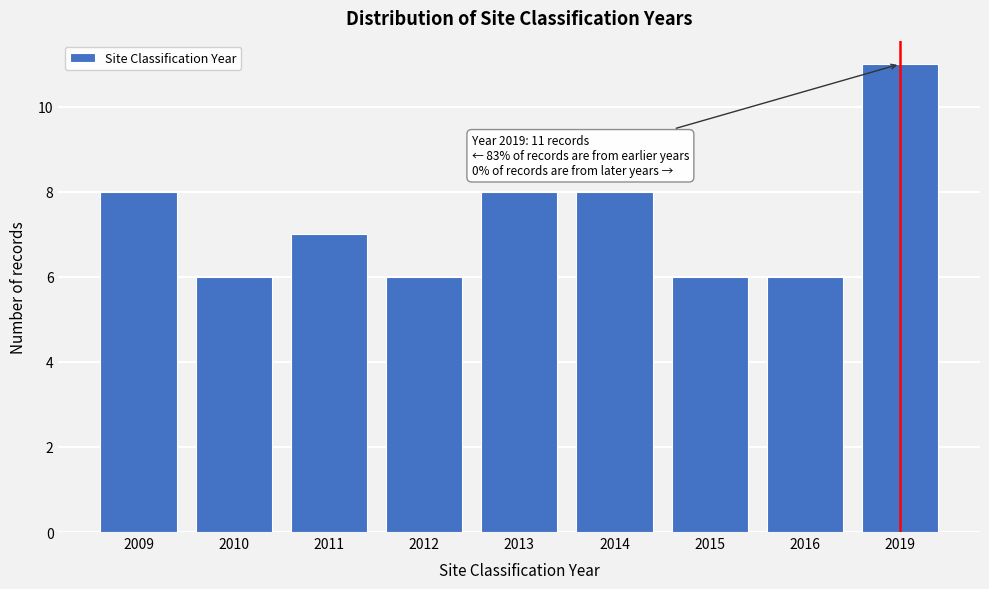

Reading left to right, transcribe all the data shown in this chart.

8	6	7	6	8	8	6	6	11